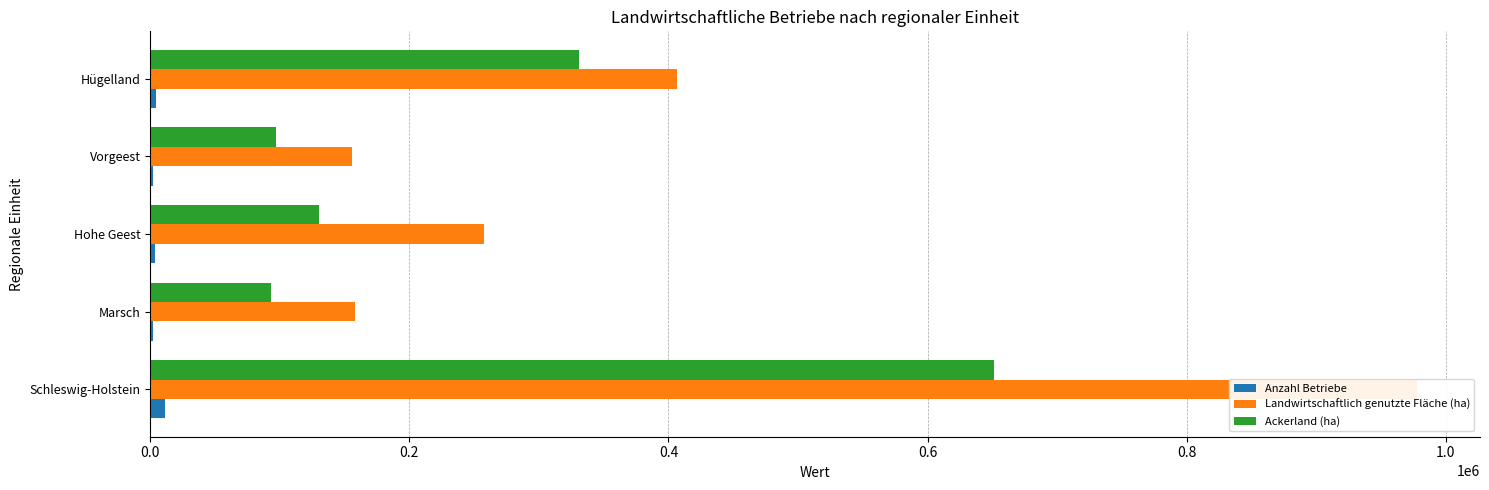

Rank the series by their average value, from lowest to highest.

Anzahl Betriebe, Ackerland (ha), Landwirtschaftlich genutzte Fläche (ha)